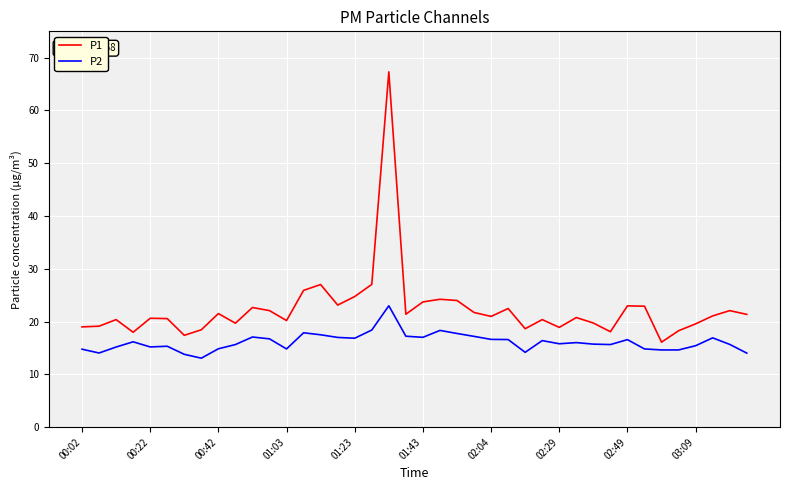

Rank the series by their maximum value, from lowest to highest.

P2, P1